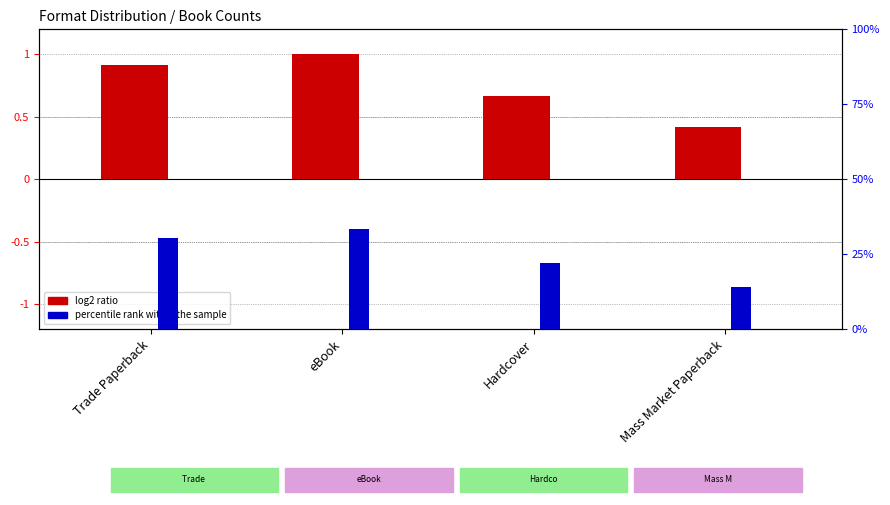

What is the maximum value shown in the chart?

33.3